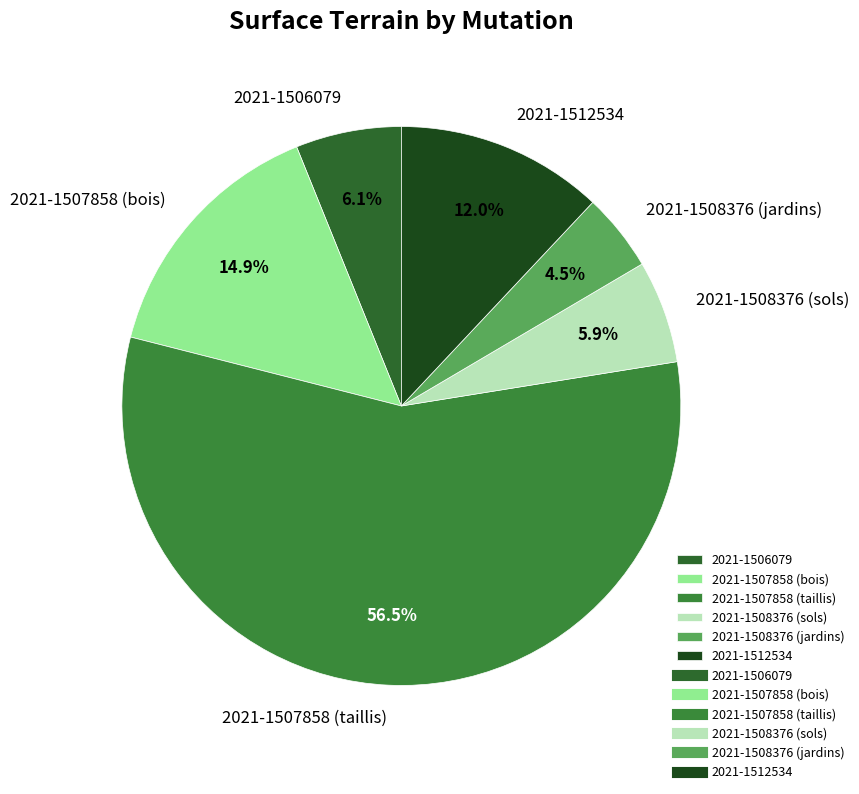

Do 2021-1506079 and 2021-1508376 (sols) together represent more than half of the pie?

No